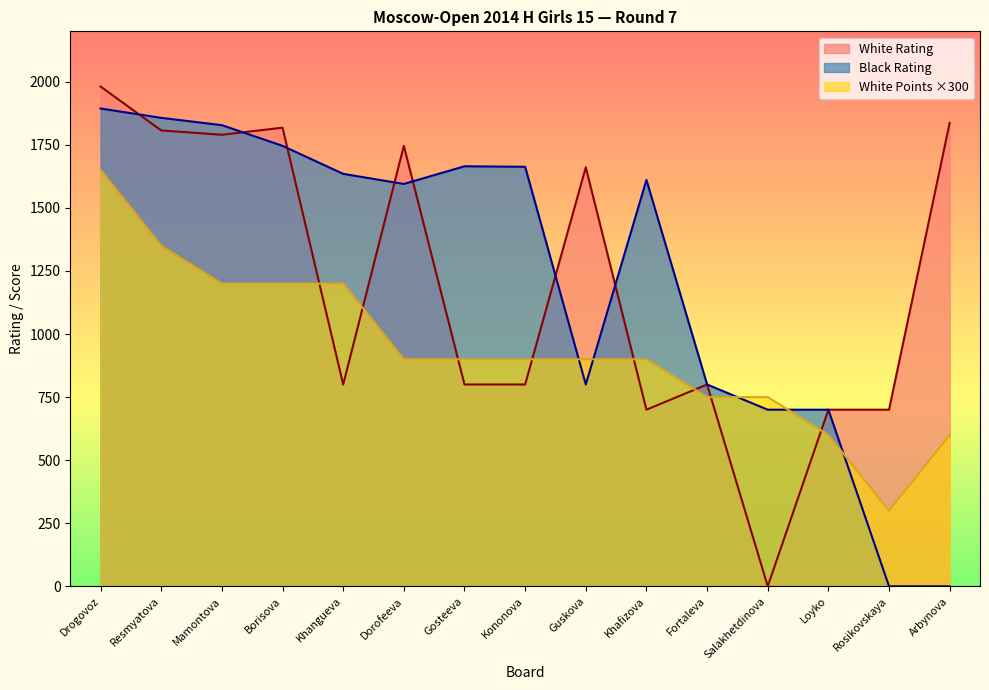

Is it true that White Points Before equals 2471 at Drogovoz?

False